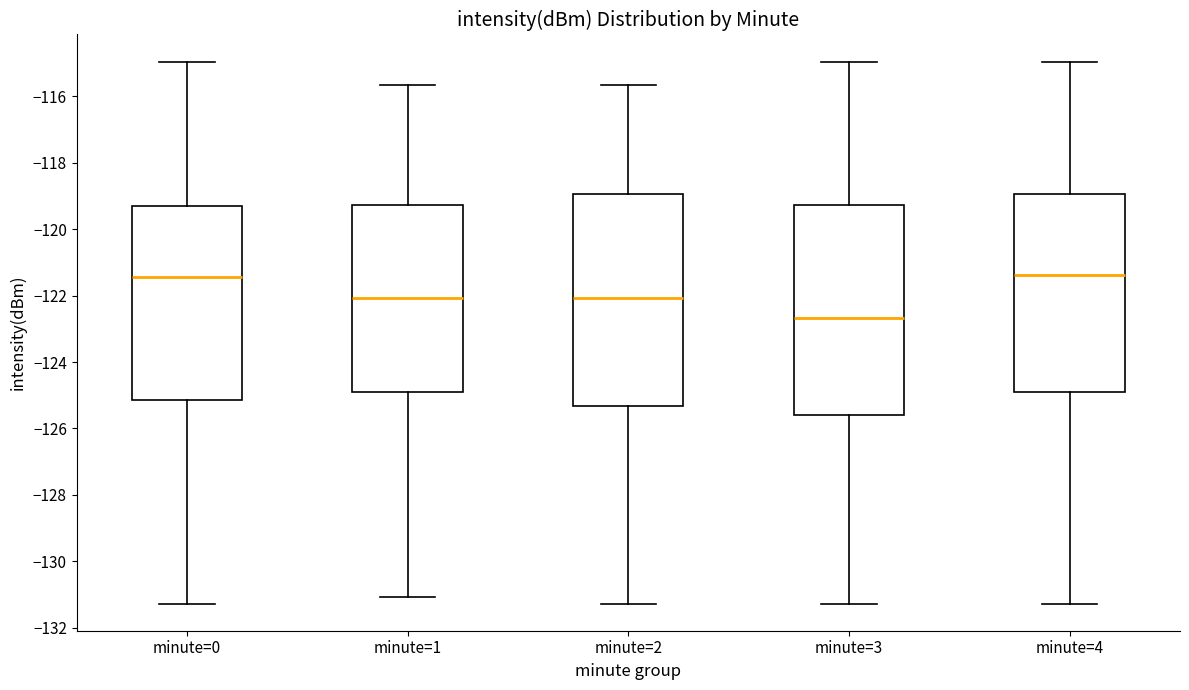

Reading left to right, read every box against the y-axis: the position of its median line, the range the box covers, and the ends of its whiskers. The values are not printed on the chart, so give them approximately, as read against the axis.

minute=0: median -121.4, box -125.2 to -119.4, whiskers -131.2 to -115.0
minute=1: median -122.0, box -125.0 to -119.2, whiskers -131.0 to -115.6
minute=2: median -122.0, box -125.4 to -119.0, whiskers -131.2 to -115.6
minute=3: median -122.6, box -125.6 to -119.2, whiskers -131.2 to -115.0
minute=4: median -121.4, box -125.0 to -119.0, whiskers -131.2 to -115.0